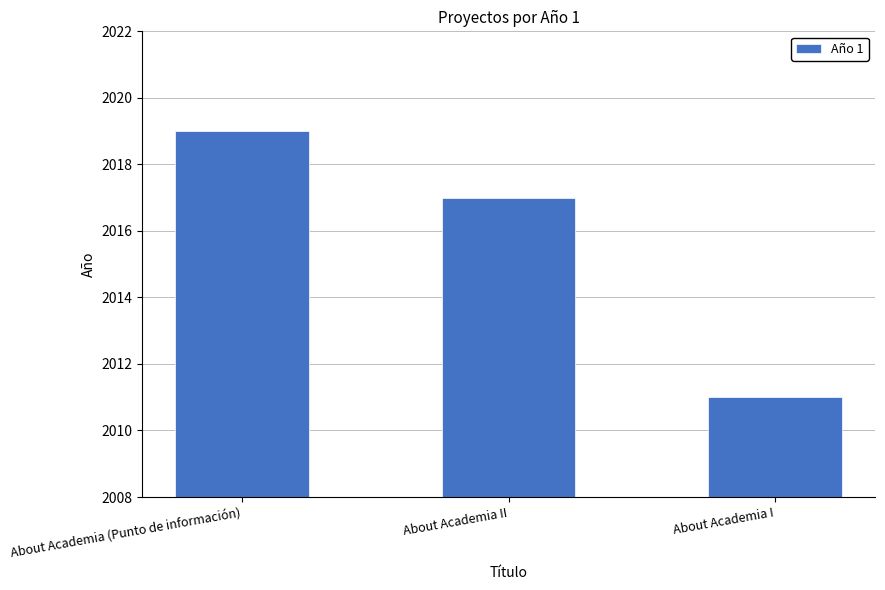

Approximately how many times larger is the value at About Academia II compared to About Academia I?

1.0